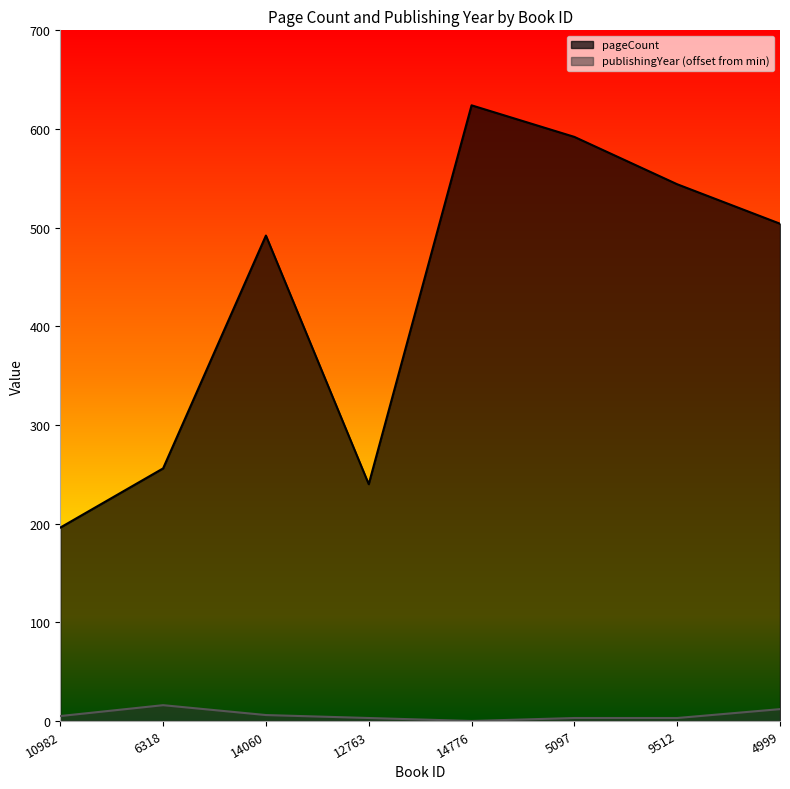

Which has a higher value, 12763 or 14776?

14776